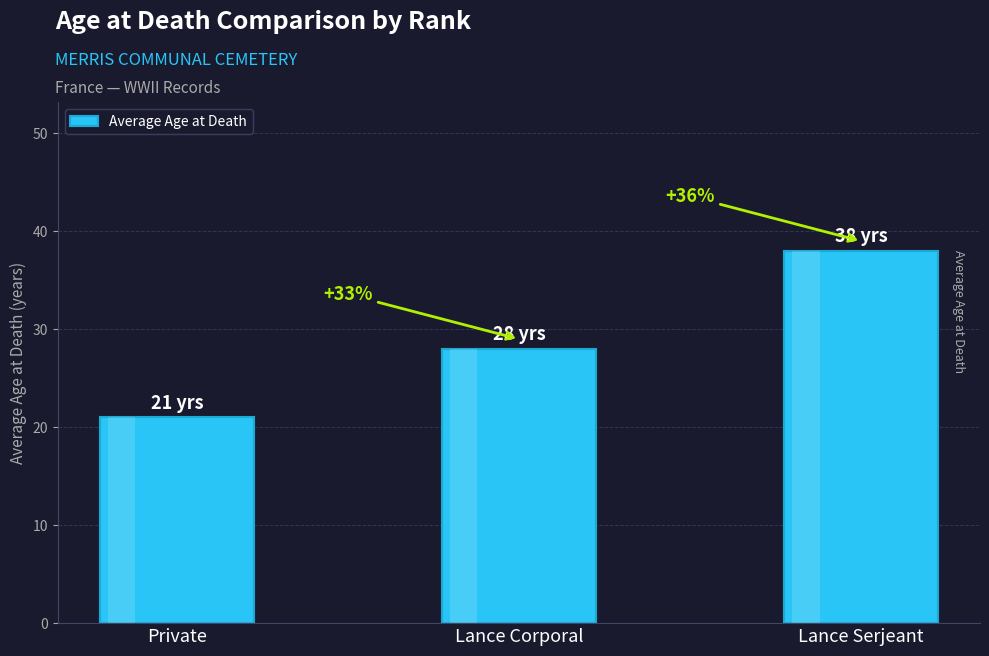

How many bars are there in total?

3